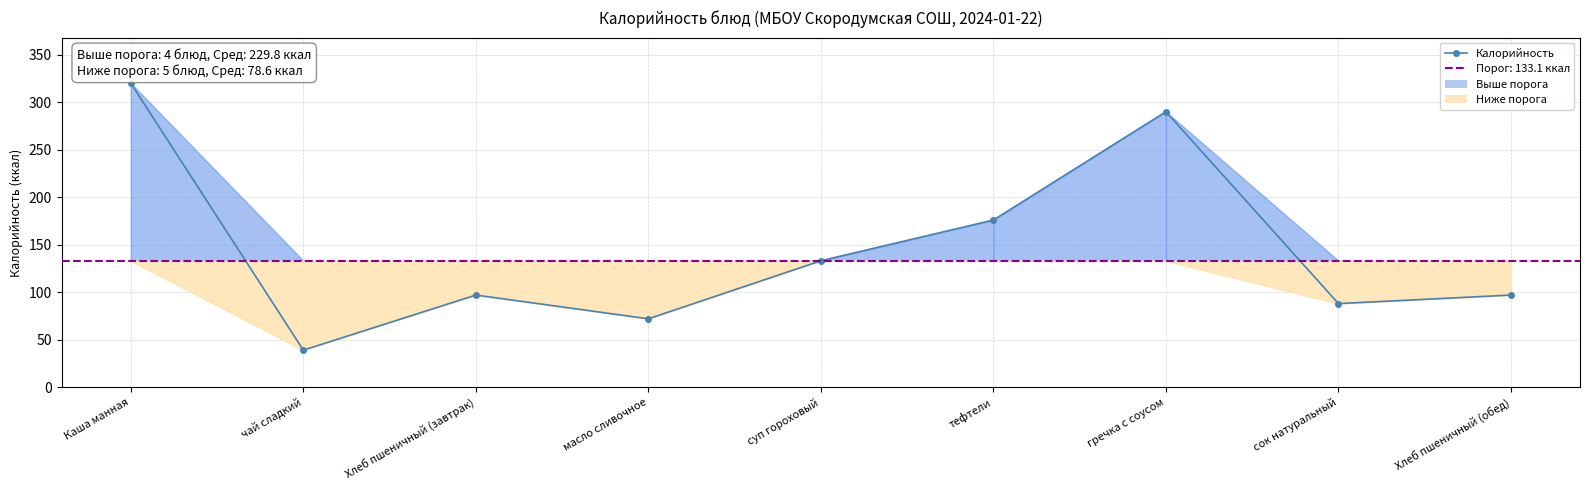

Is this an area chart (filled region under the line)?

No